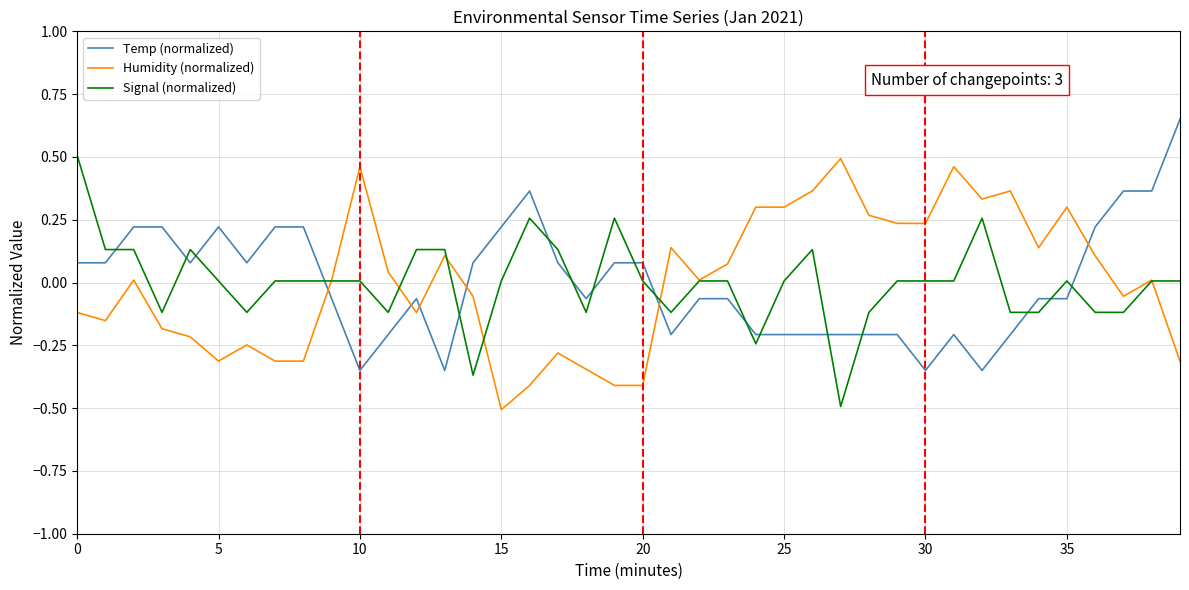

True or false: Signal (normalized) and Temp (normalized) intersect in this chart.

True